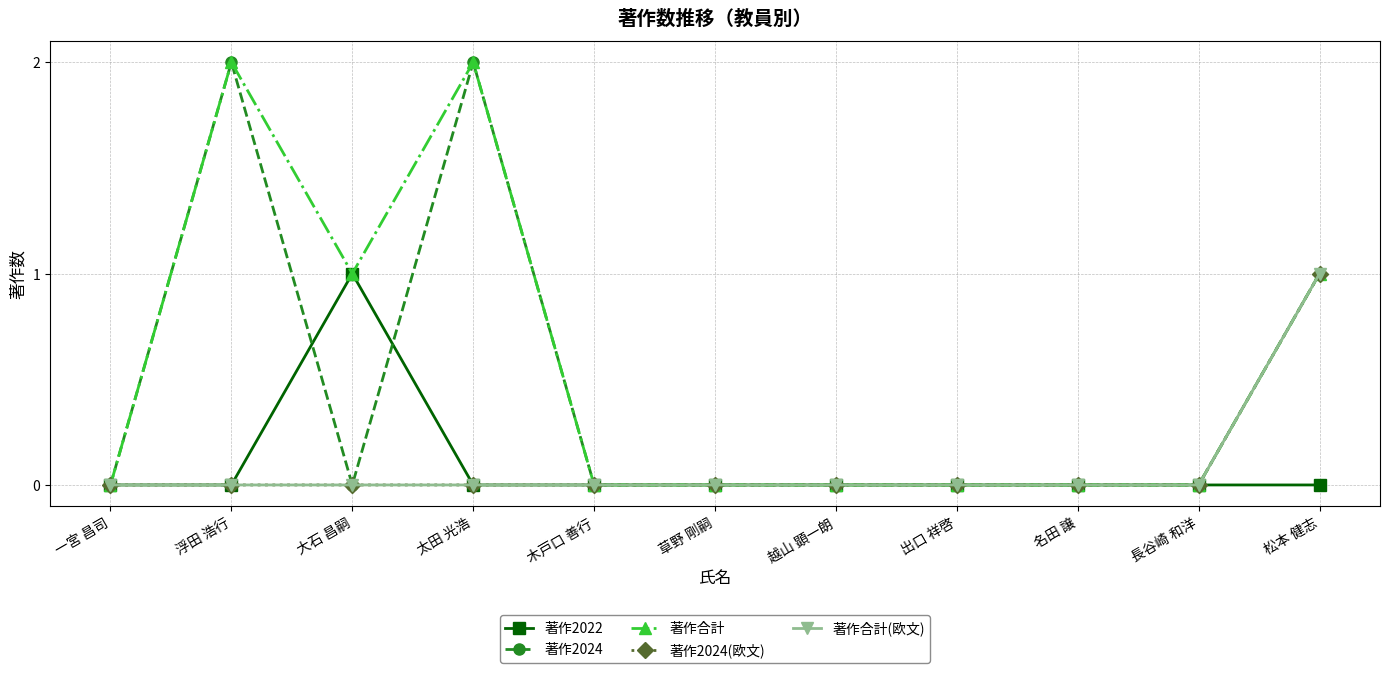

Does the chart have visible grid lines?

Yes